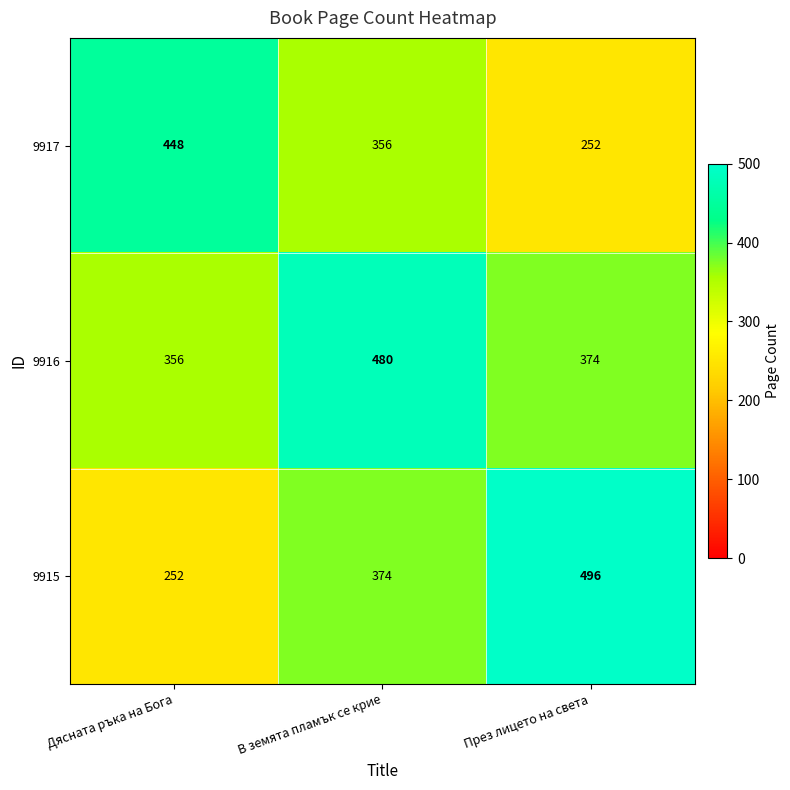

Is it true that 9916 equals 356 at Дясната ръка на Бога?

True